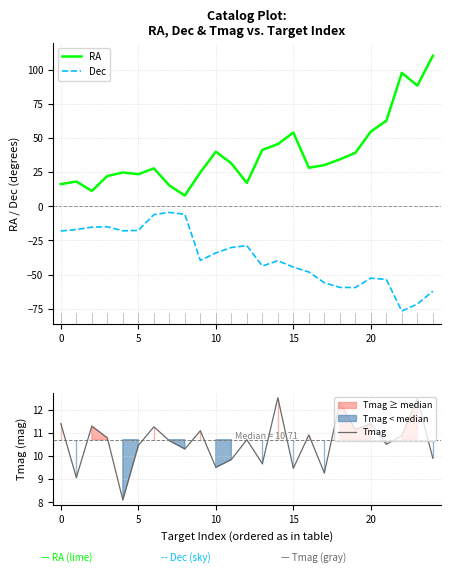

Where does the Tmag series first go above 10?

0